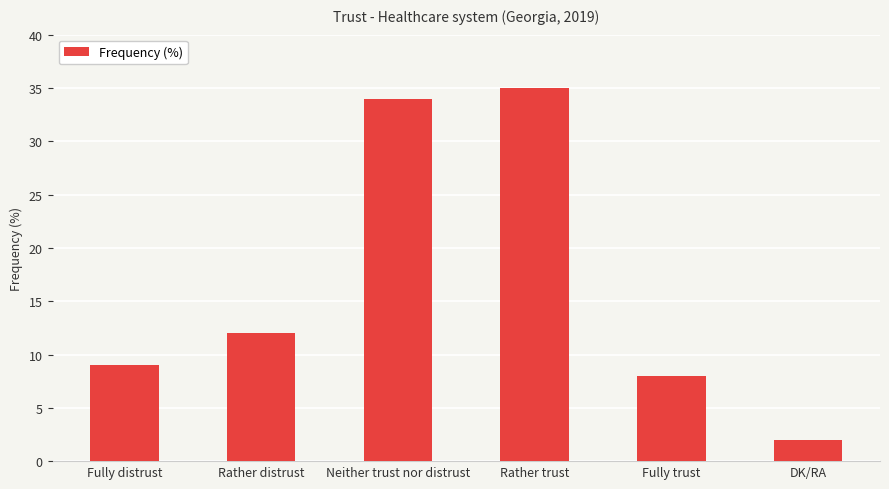

List the labels in order of value, smallest first.

DK/RA, Fully trust, Fully distrust, Rather distrust, Neither trust nor distrust, Rather trust